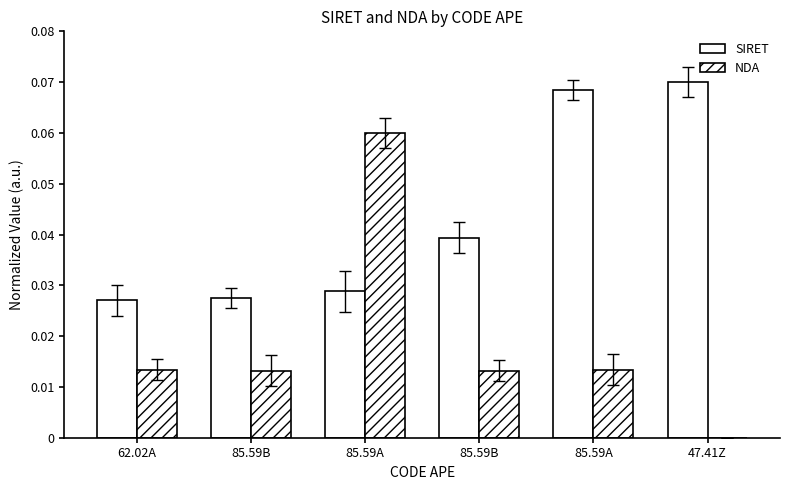

At which category is the sum across all series the highest?

85.59A